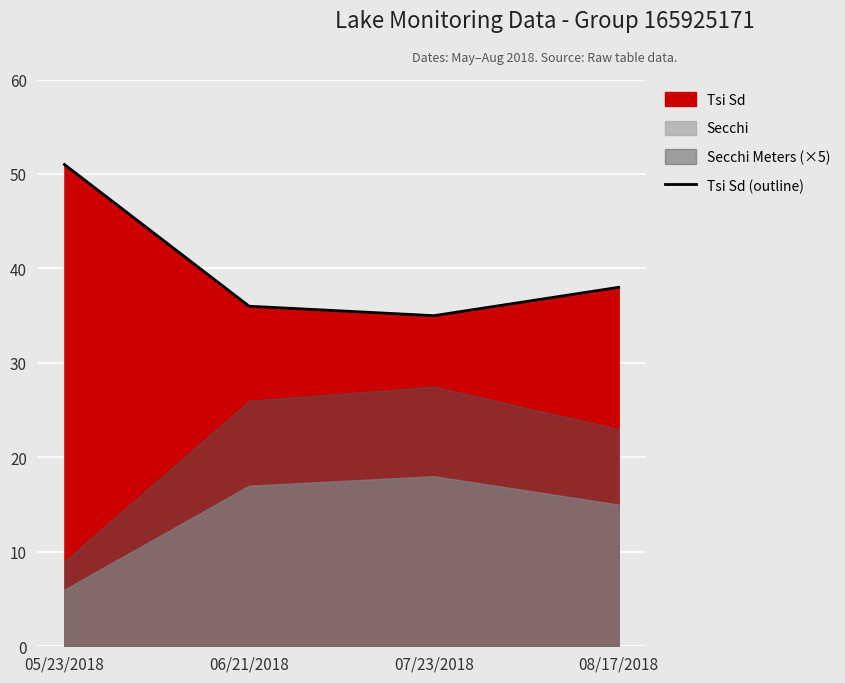

How many values are below 38?

2